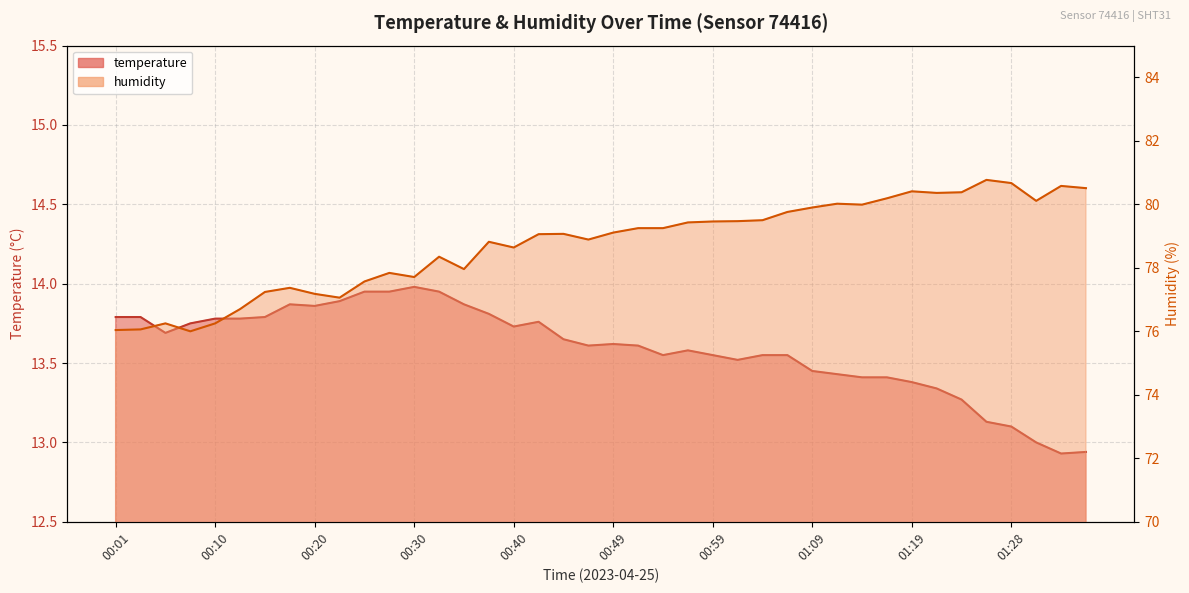

What is the label of the 15th point from the left?

00:35